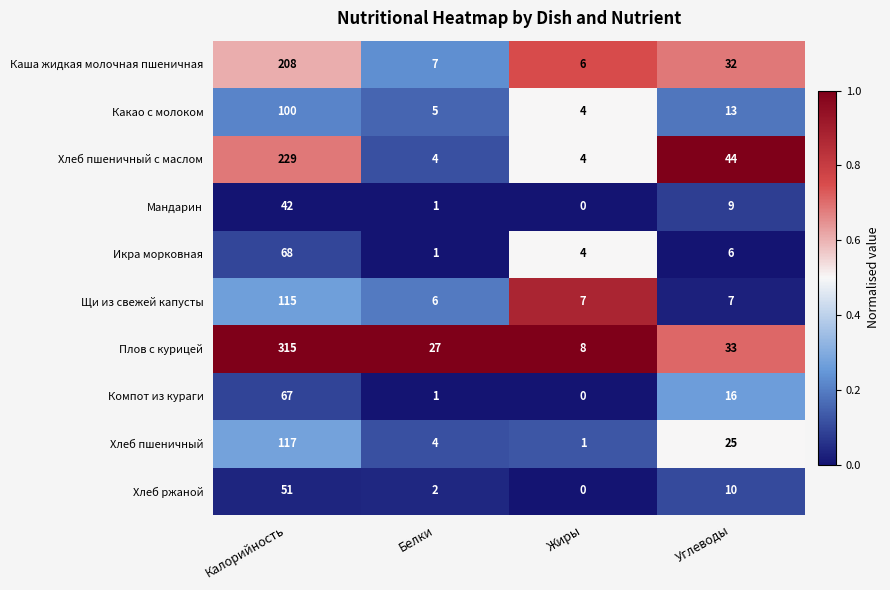

Count the number of categories in the chart.

4